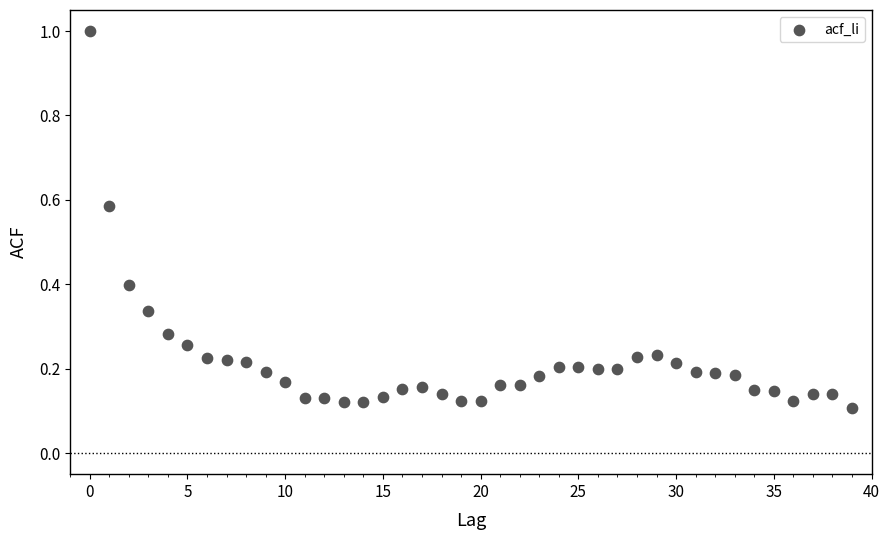

What is the range of Y values (max minus min)?

0.9